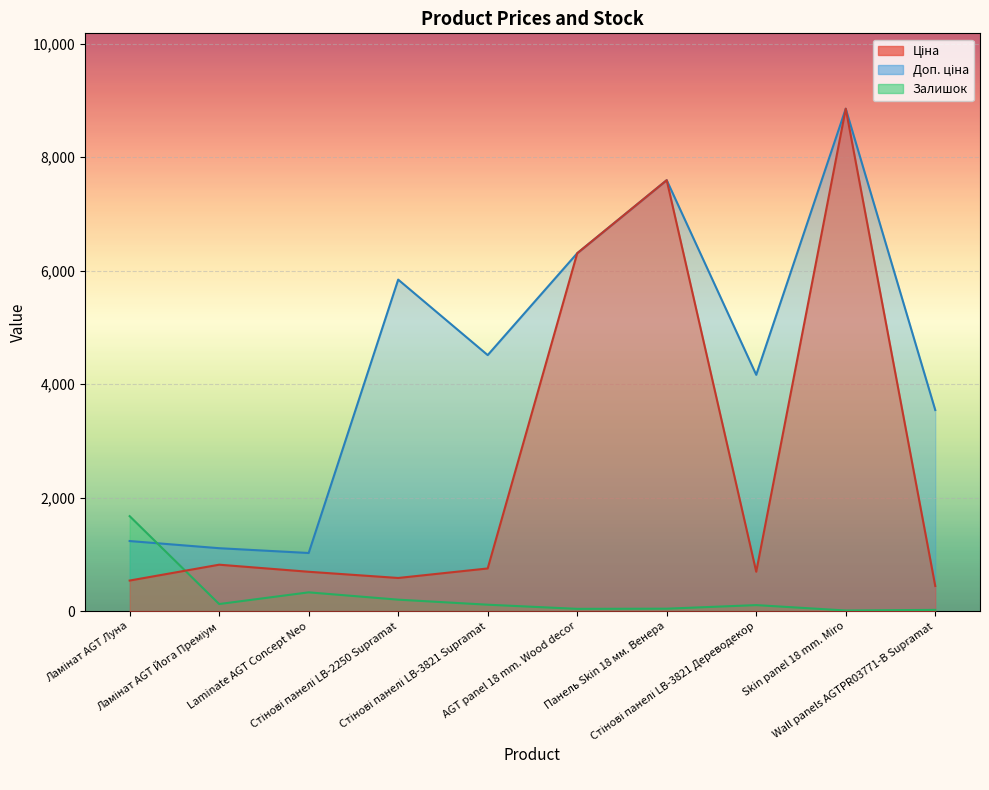

List the labels in order of Ціна value, smallest first.

Wall panels AGTPR03771-B Supramat, Ламінат AGT Луна, Стінові панелі LB-2250 Supramat, Laminate AGT Concept Neo, Стінові панелі LB-3821 Дереводекор, Стінові панелі LB-3821 Supramat, Ламінат AGT Йога Преміум, AGT panel 18 mm. Wood decor, Панель Skin 18 мм. Венера, Skin panel 18 mm. Miro